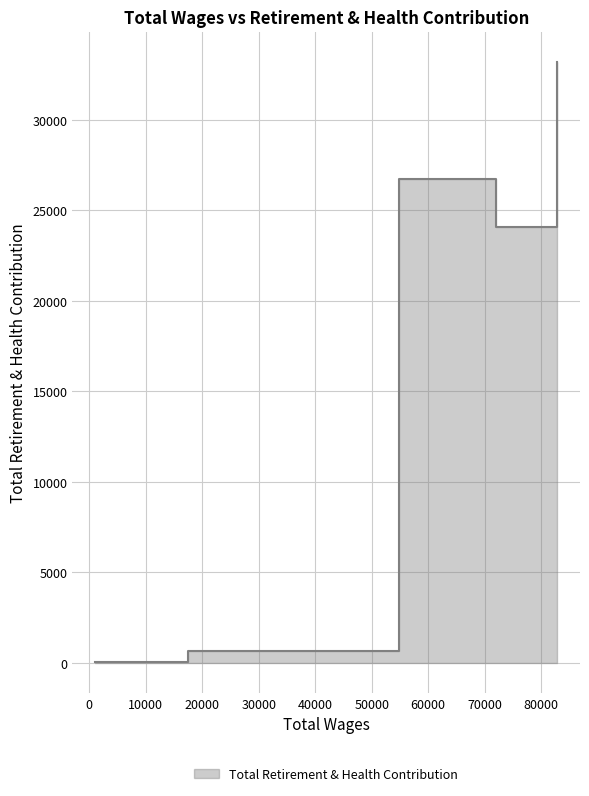

Which has a higher value, 54828.0 or 72044.0?

54828.0